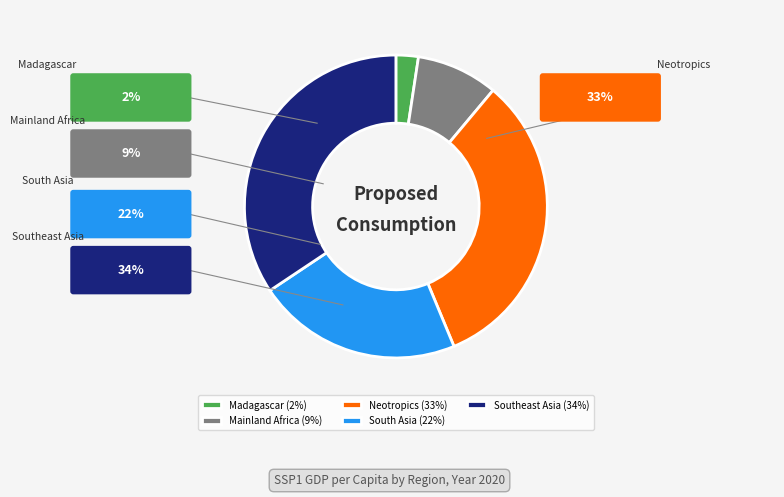

Is Neotropics the majority of the pie?

No